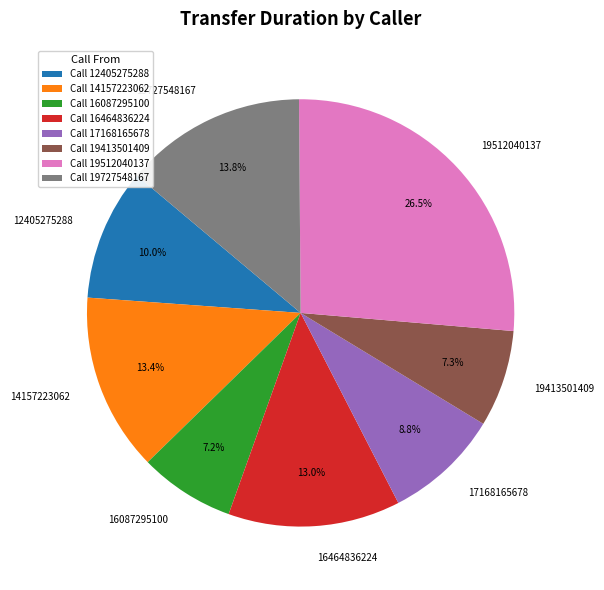

Which has a higher value, 19413501409 or 17168165678?

17168165678